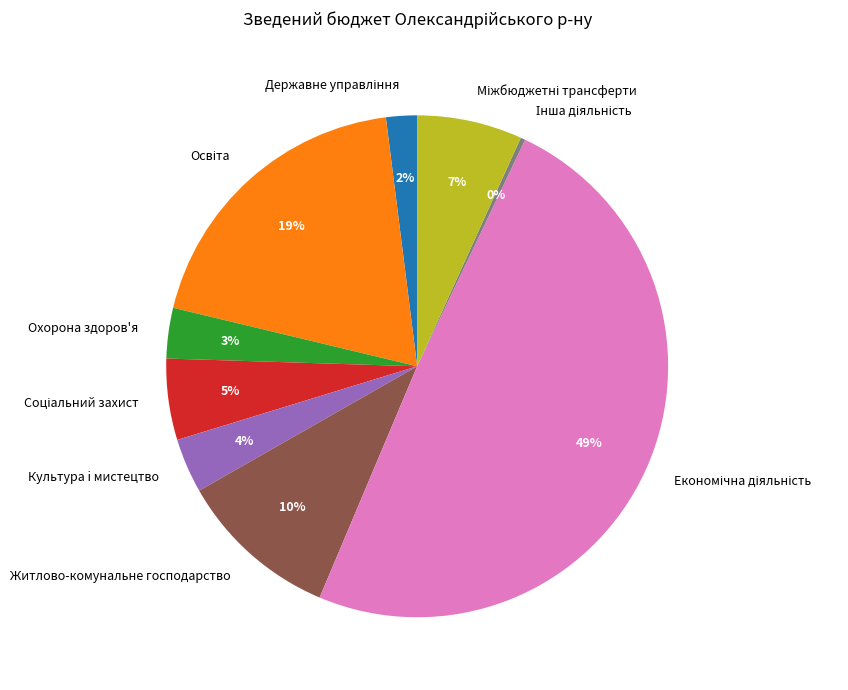

Count the number of slices in the pie.

9